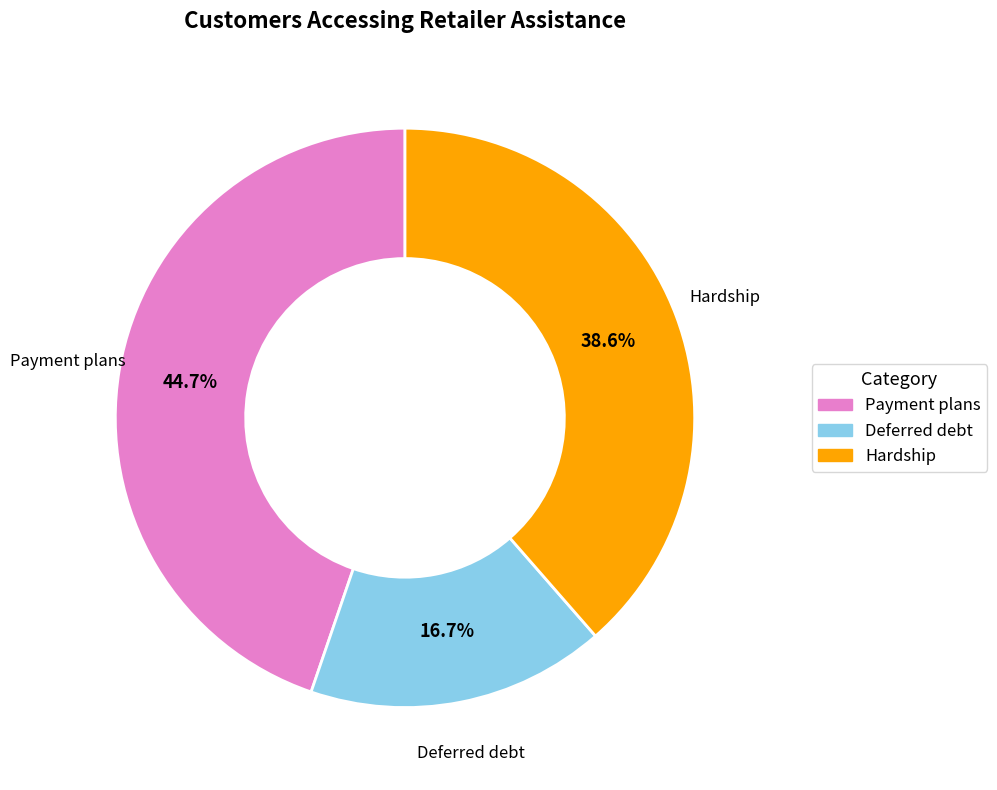

The Deferred debt slice represents 17% of the pie. True or false?

True